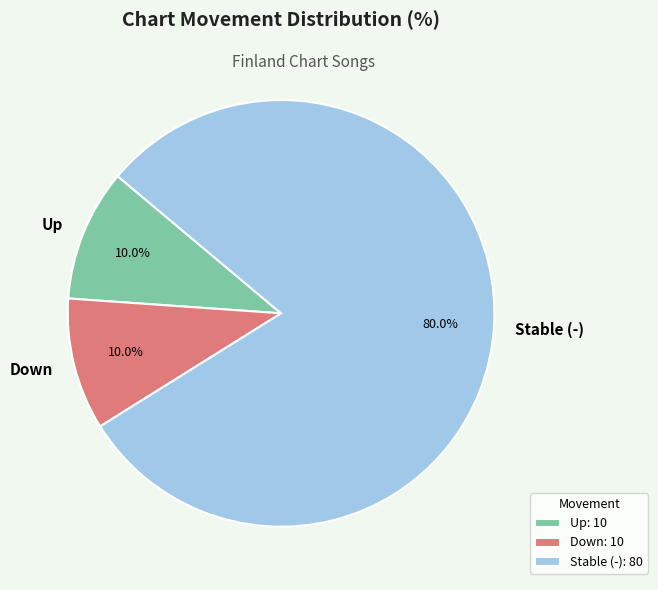

Which has a higher value, Stable (-) or Down?

Stable (-)